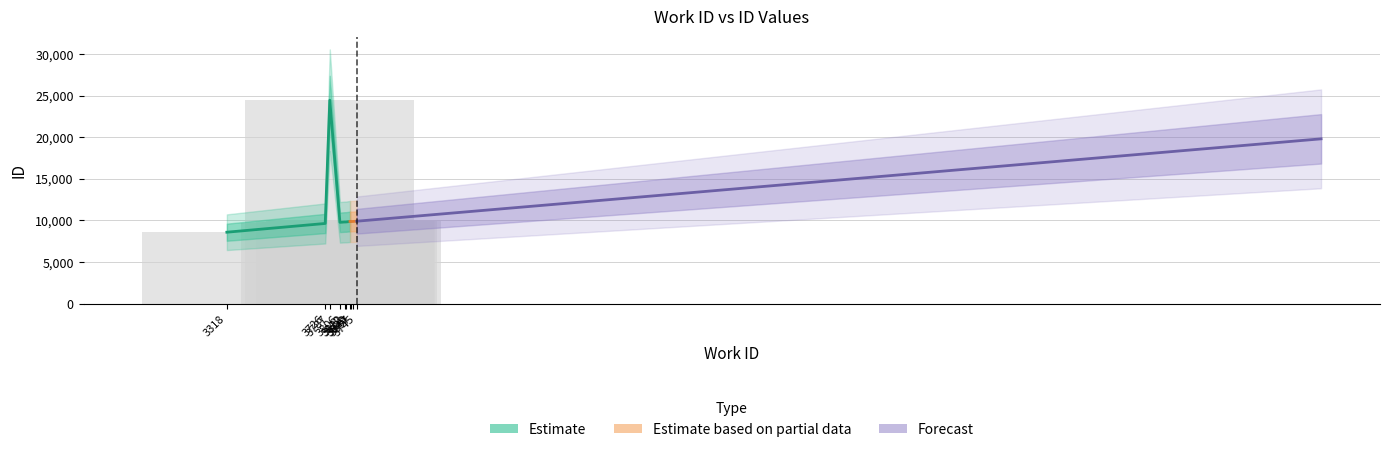

What position from the left is 3812?

5